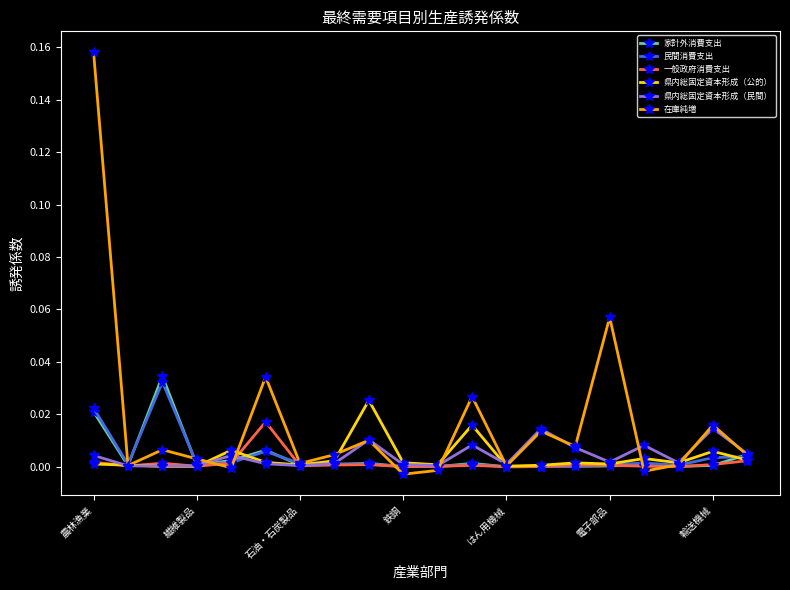

In 県内総固定資本形成（公的）, how many points are lower than both neighbors (excluding endpoints)?

6